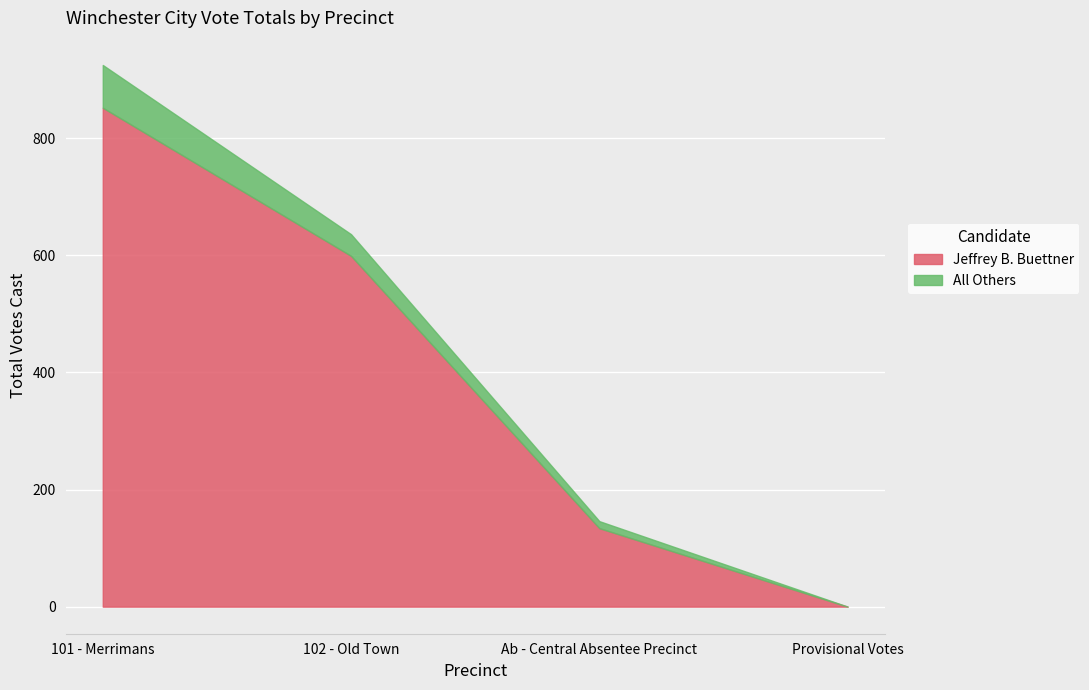

Rank the categories by All Others value from lowest to highest.

Provisional Votes, Ab - Central Absentee Precinct, 102 - Old Town, 101 - Merrimans